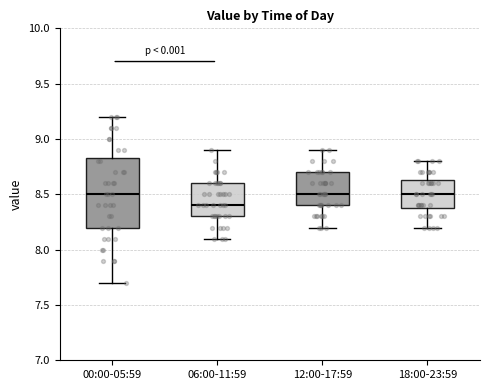

Where is the upper edge of the box for 06:00-11:59 on the y-axis? The values are not printed on the chart, so give them approximately, as read against the axis.

8.60